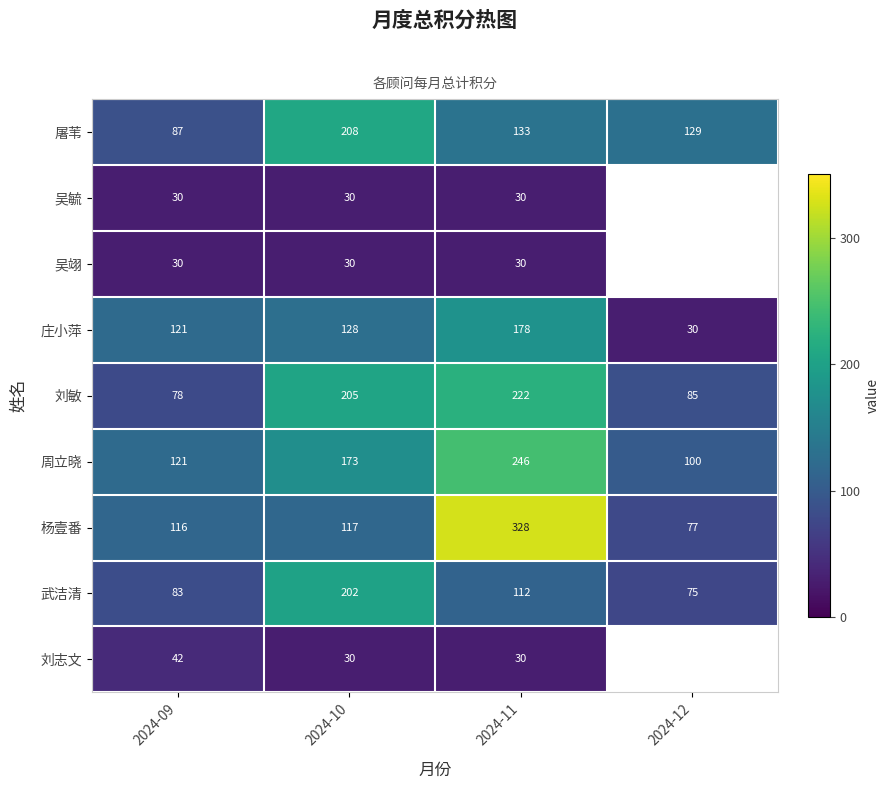

Which series changed the most between 2024-09 and 2024-10?

刘敏